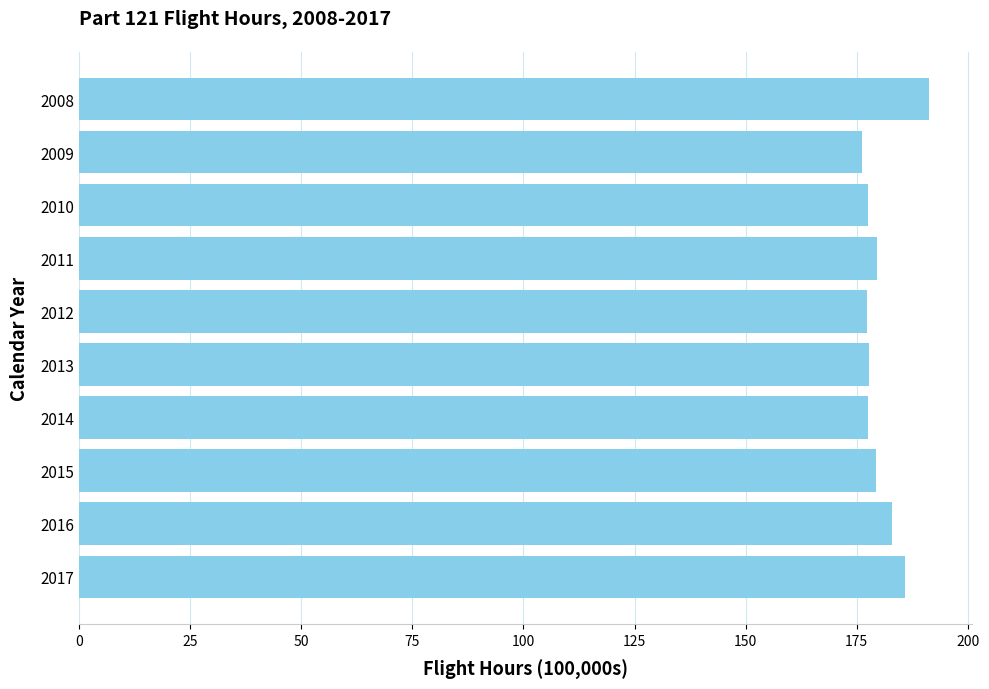

What is the value of the 9th bar from the top?

182.9